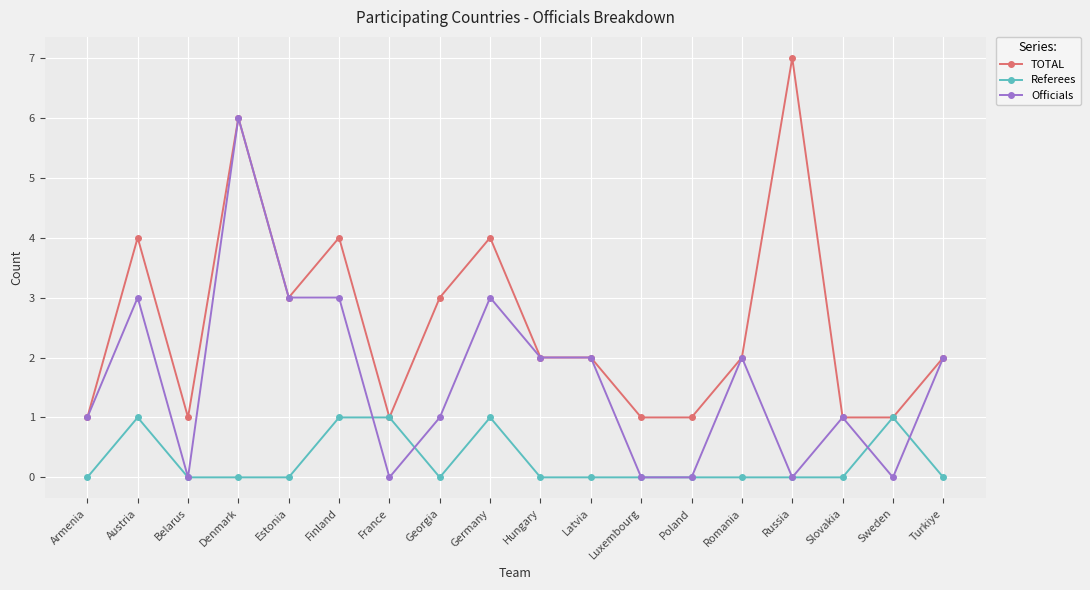

Where does the TOTAL series first go above 2?

Austria